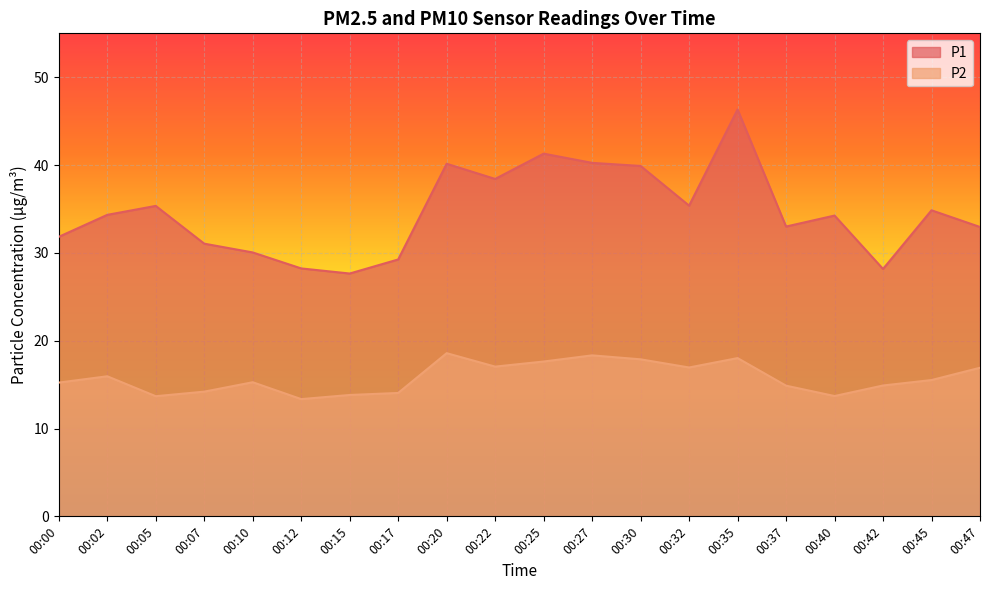

Count the number of data series in this chart.

2